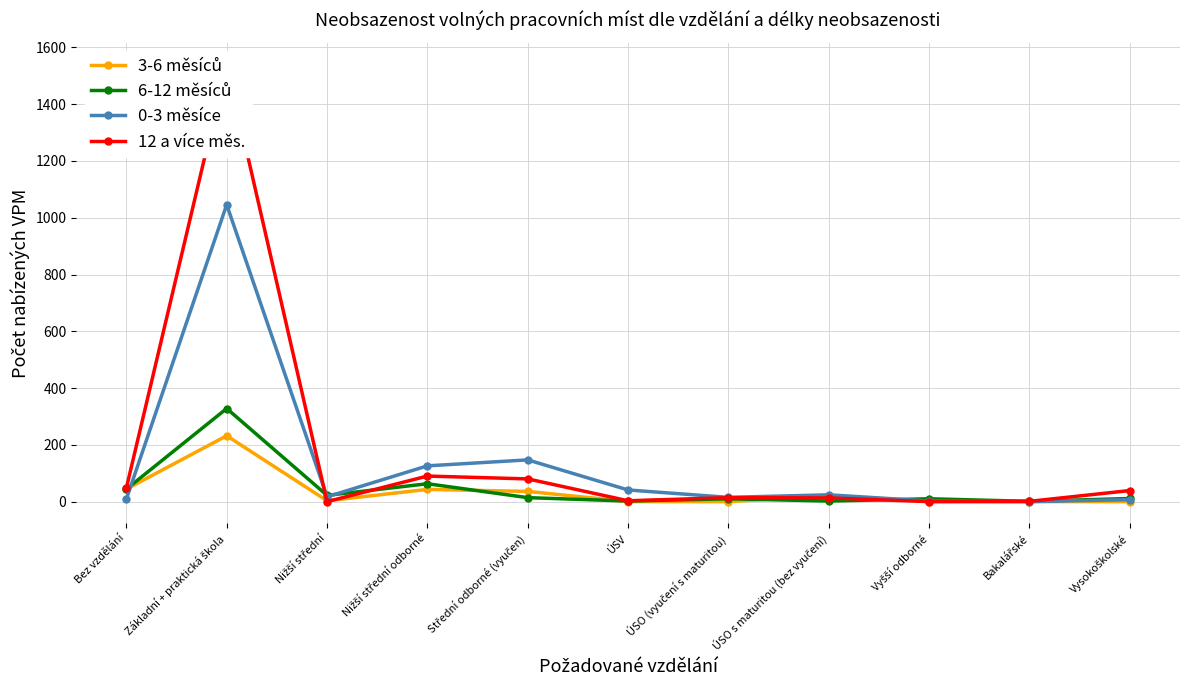

At which label does 3-6 měsíců reach its peak?

Základní + praktická škola